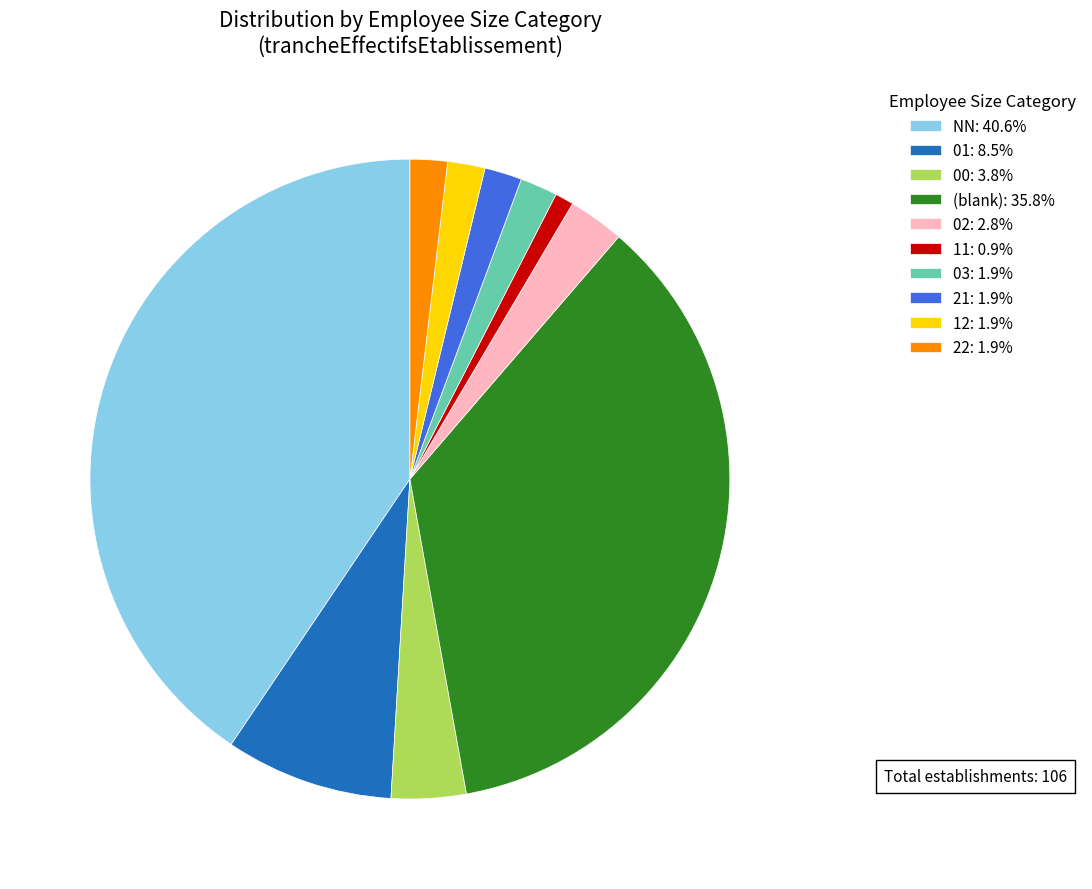

Does 01: 8.5% account for over 50% of the chart?

No